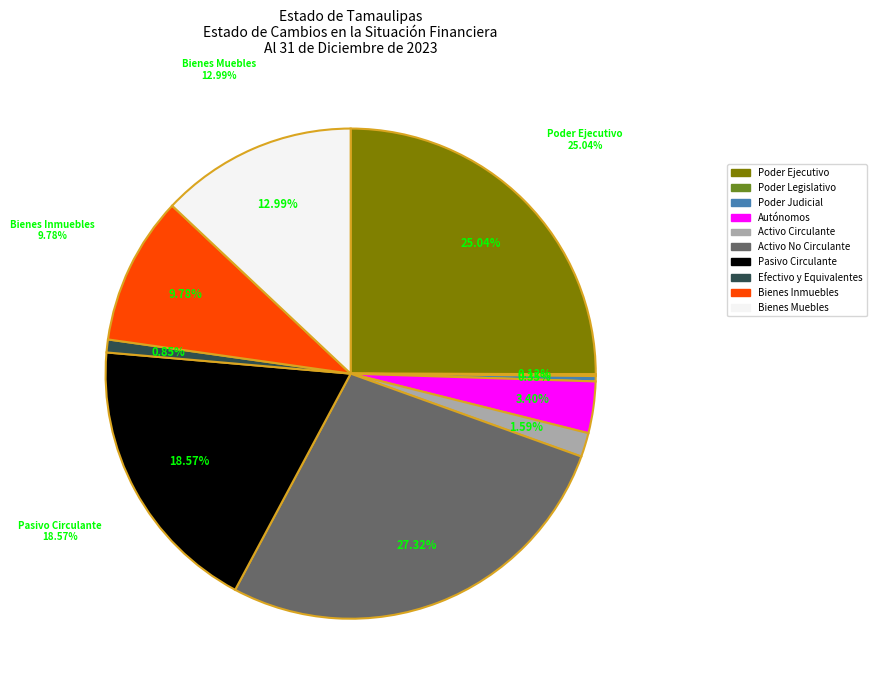

To the nearest percent, what percentage of the pie is Efectivo y Equivalentes?

1%